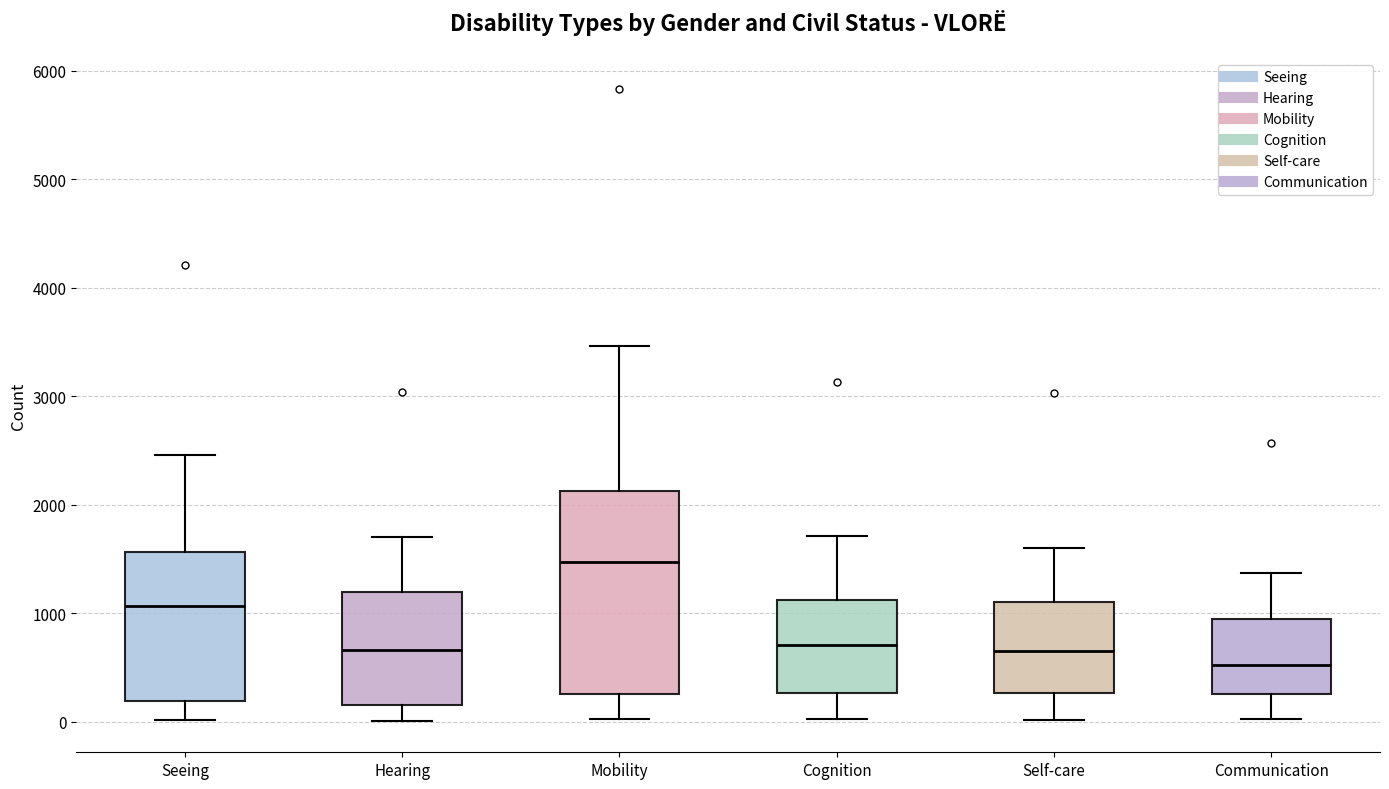

Reading left to right, transcribe this box plot: for each box, give where its median line is, the range the box spans, and where its two whiskers end, as read against the y-axis. The values are not printed on the chart, so give them approximately, as read against the axis.

Seeing: median 1100, box 200 to 1600, whiskers 0 to 2500
Hearing: median 700, box 200 to 1200, whiskers 0 to 1700
Mobility: median 1500, box 300 to 2100, whiskers 0 to 3500
Cognition: median 700, box 300 to 1100, whiskers 0 to 1700
Self-care: median 700, box 300 to 1100, whiskers 0 to 1600
Communication: median 500, box 300 to 1000, whiskers 0 to 1400